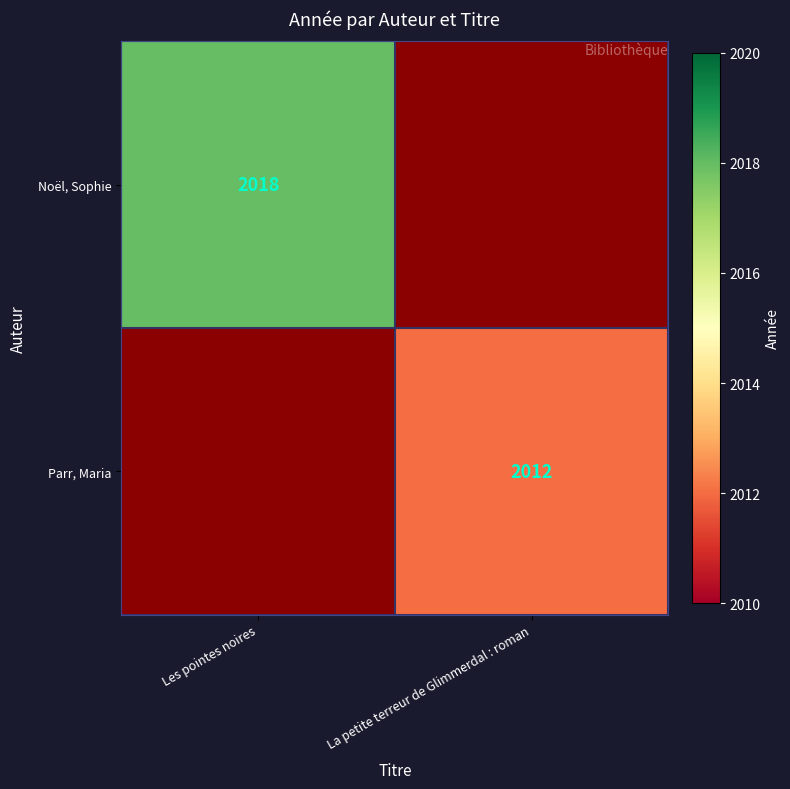

At how many categories does at least one series exceed 2017?

1